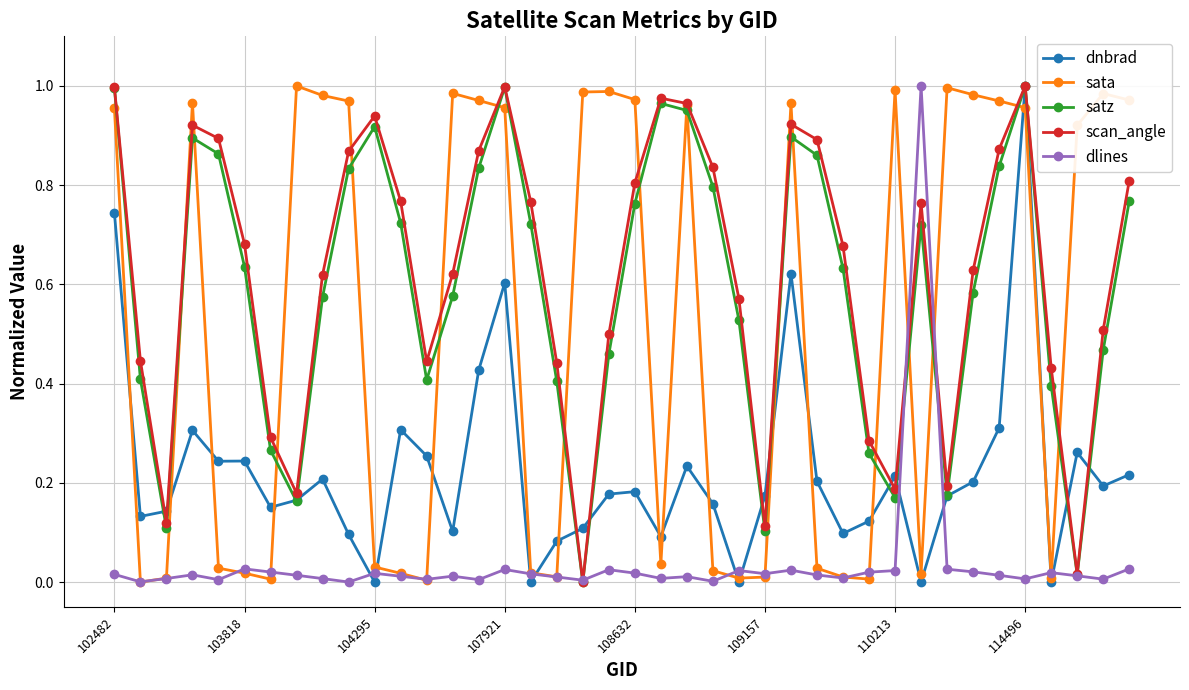

True or false: dlines and dnbrad cross at least once.

True